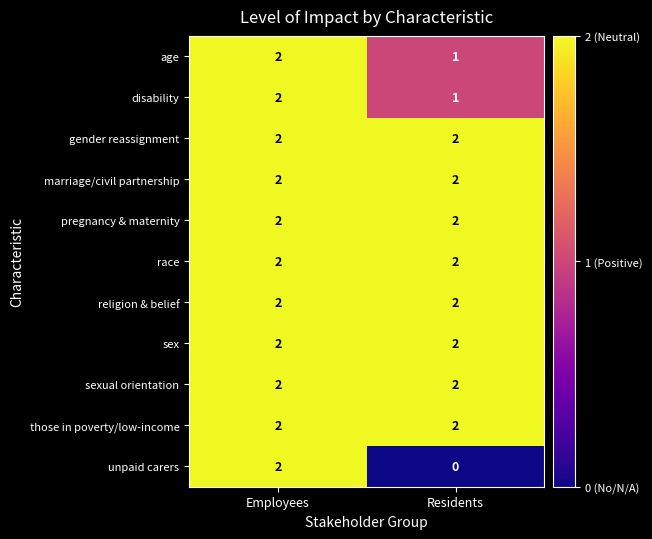

At which category does the chart reach its minimum across all series?

Residents